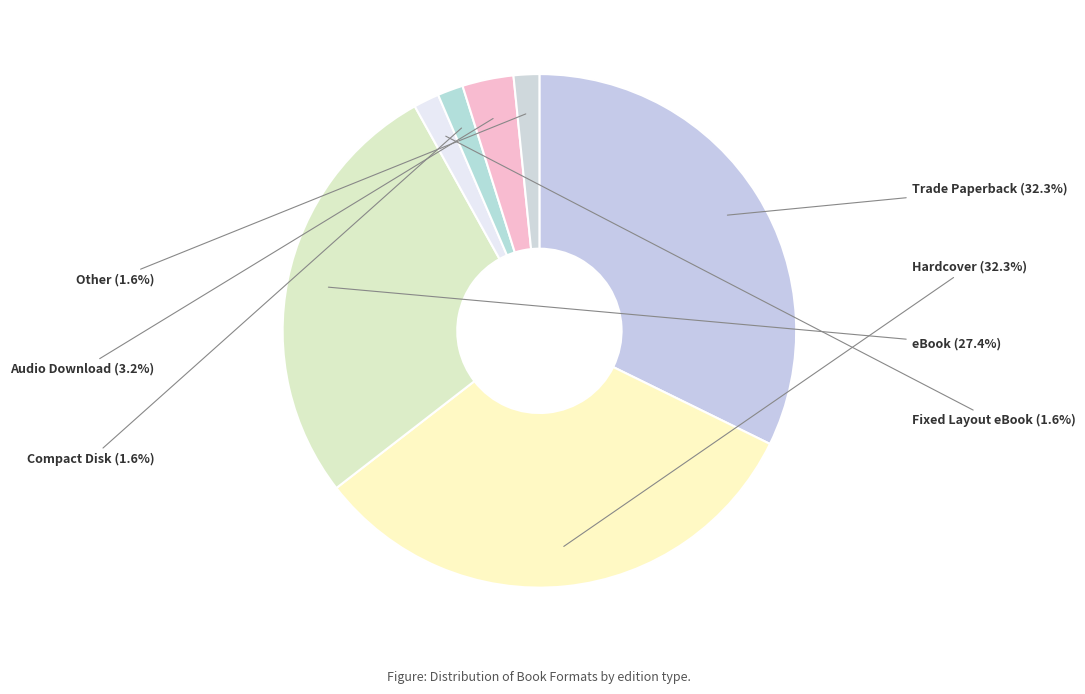

The Compact Disk slice represents 16% of the pie. True or false?

False